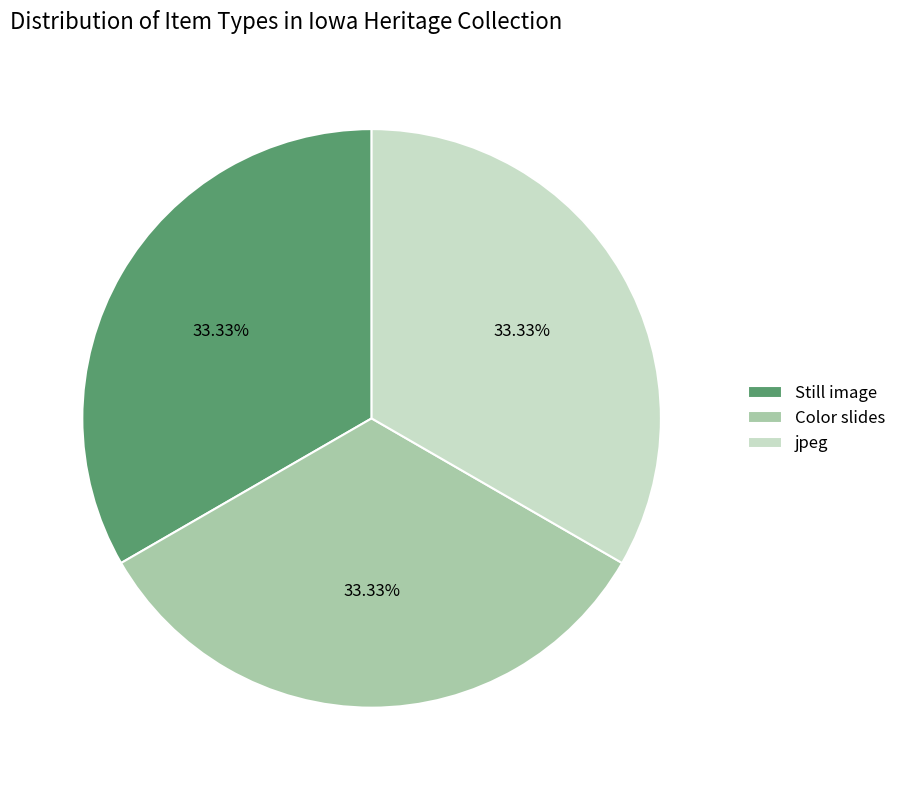

What is the ratio of the value at jpeg to the value at Still image?

1.0